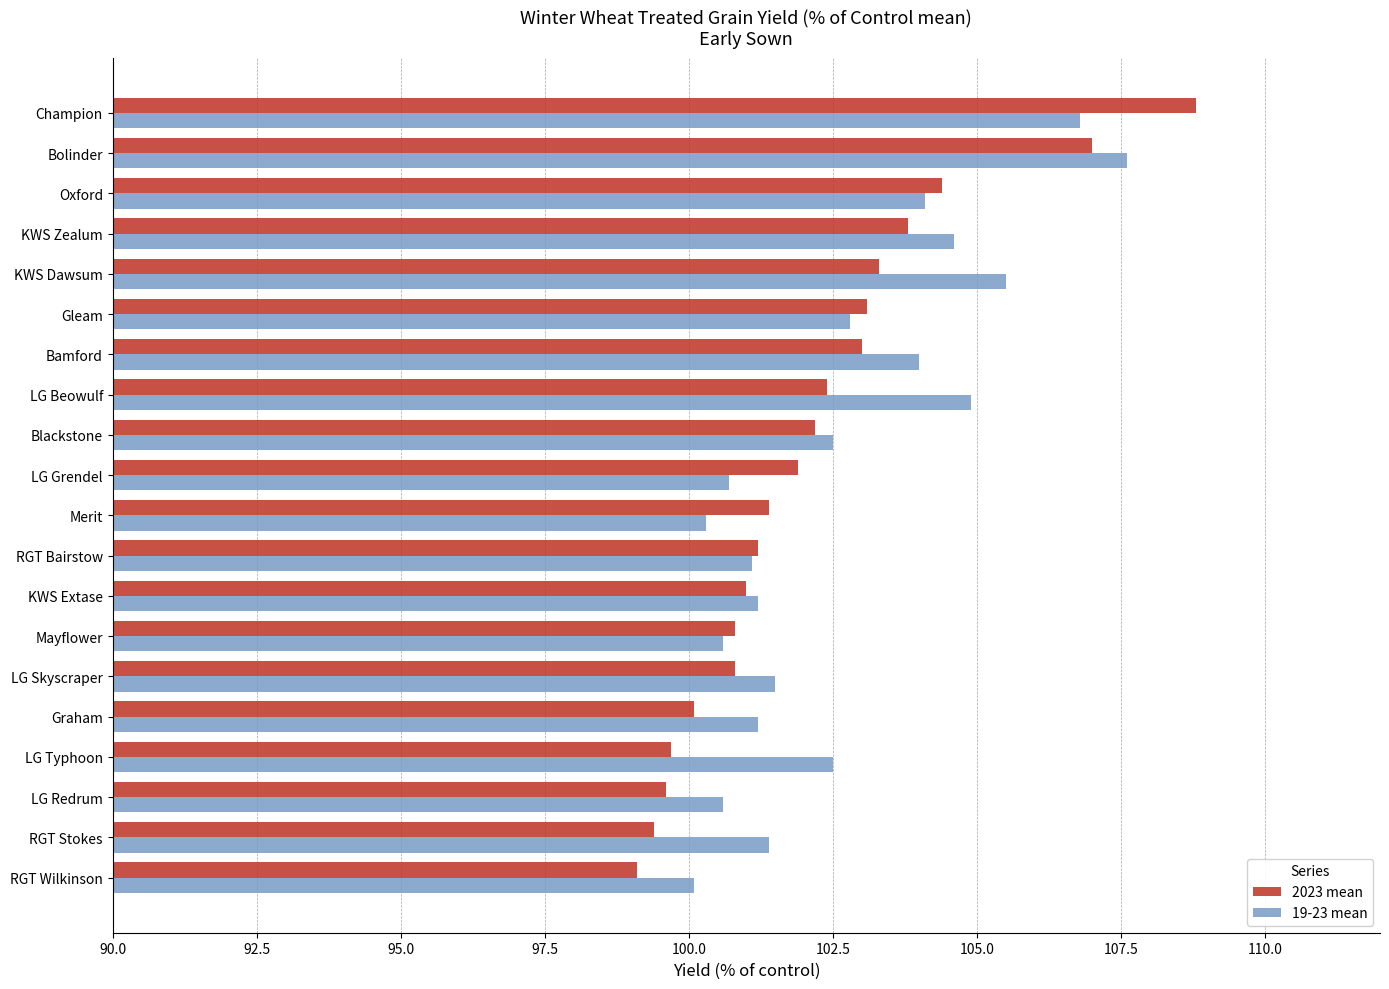

Which series has the largest range (max minus min)?

2023 mean